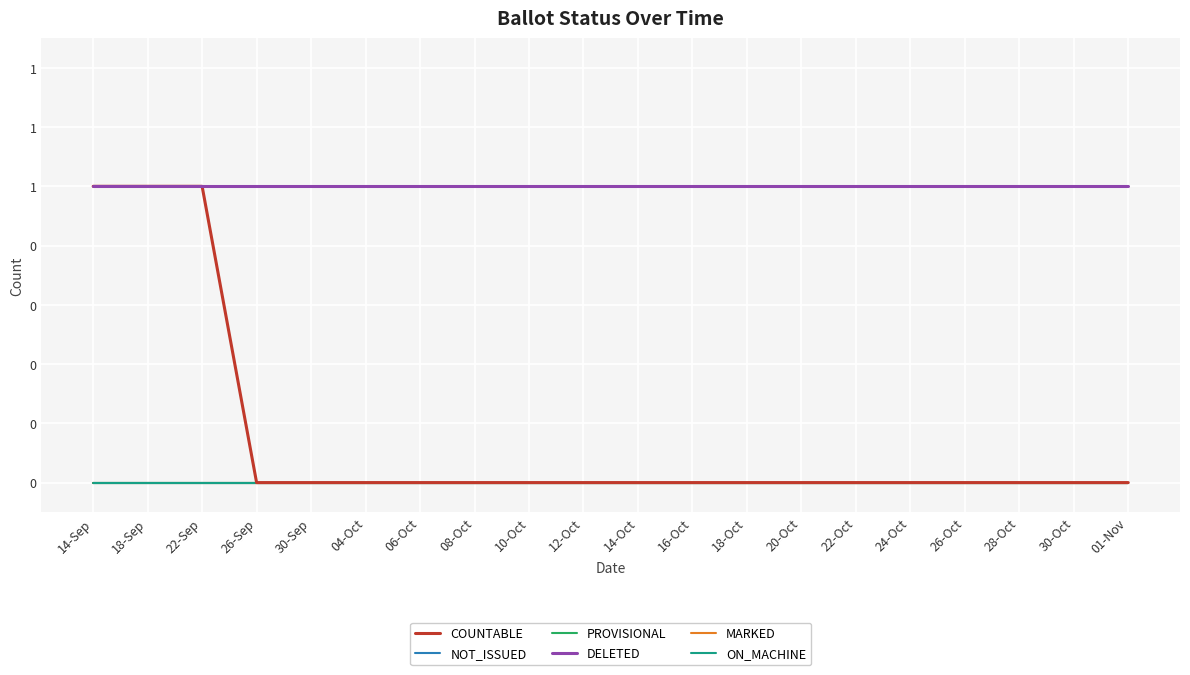

At how many categories does at least one series exceed 0?

20